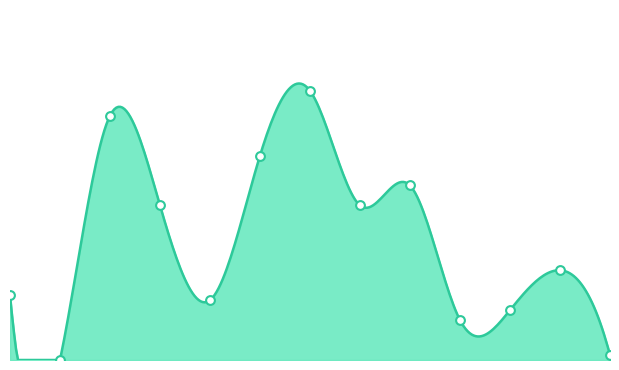

What is the change in value from SD NEGERI 084086 SIBOLGA to SD. RK. NO. 3?

-36